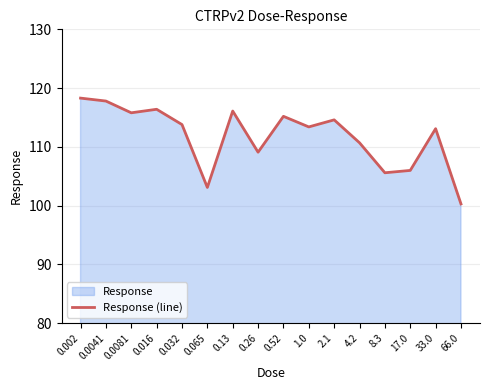

What is the value of the 2nd point from the left?

117.8